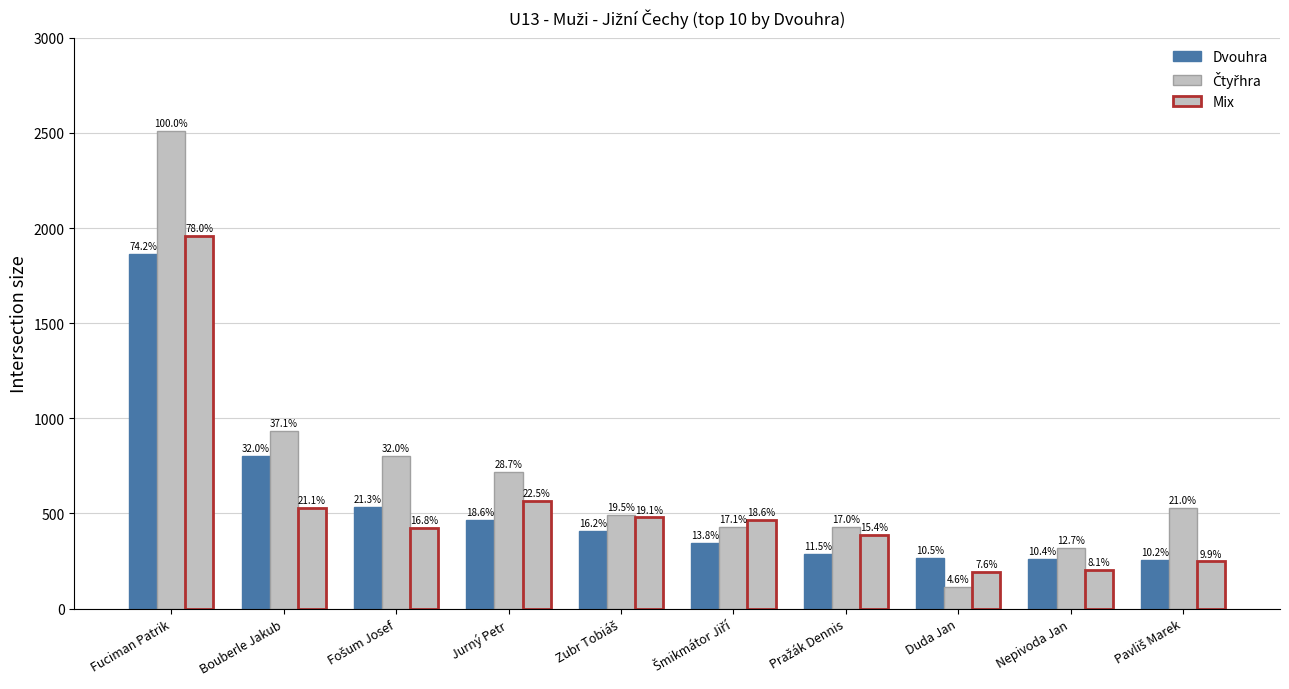

Reading right to left, transcribe all the data shown in this chart.

Dvouhra: Pavliš Marek=257	Nepivoda Jan=261	Duda Jan=265	Pražák Dennis=289	Šmikmátor Jiří=347	Zubr Tobiáš=408	Jurný Petr=467	Fošum Josef=536	Bouberle Jakub=803	Fuciman Patrik=1864
Čtyřhra: Pavliš Marek=528	Nepivoda Jan=319	Duda Jan=116	Pražák Dennis=427	Šmikmátor Jiří=430	Zubr Tobiáš=491	Jurný Petr=720	Fošum Josef=803	Bouberle Jakub=933	Fuciman Patrik=2512
Mix: Pavliš Marek=248	Nepivoda Jan=204	Duda Jan=192	Pražák Dennis=388	Šmikmátor Jiří=466	Zubr Tobiáš=479	Jurný Petr=566	Fošum Josef=422	Bouberle Jakub=531	Fuciman Patrik=1960